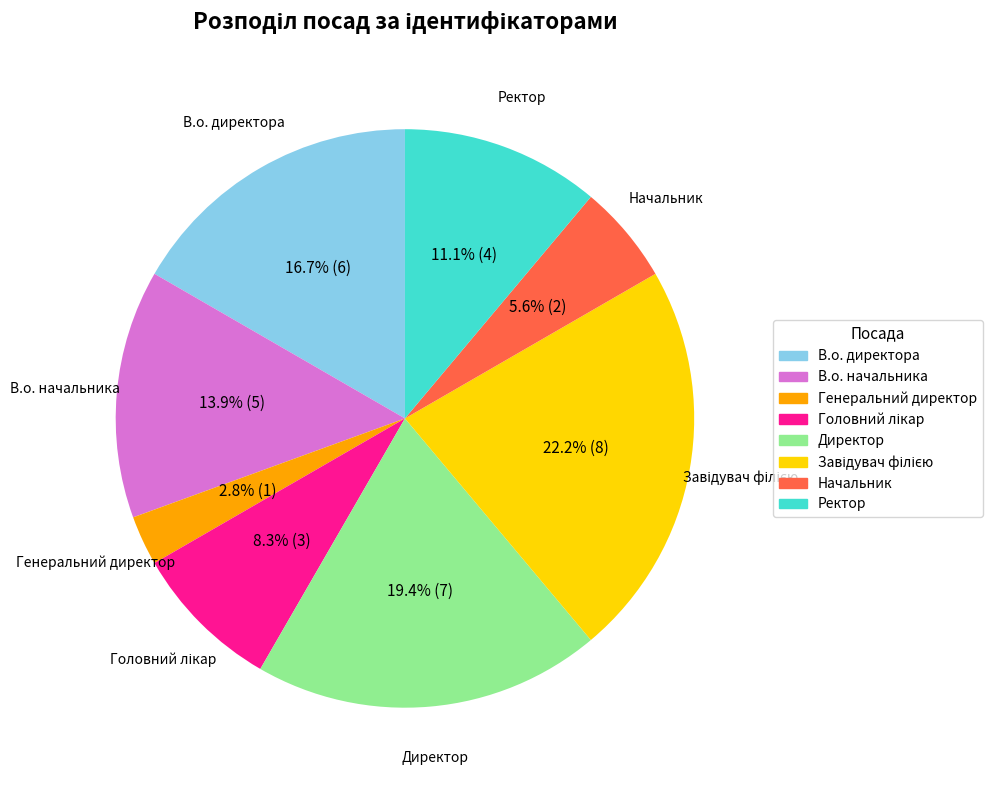

What percentage do Генеральний директор and Директор together represent?

22.2%